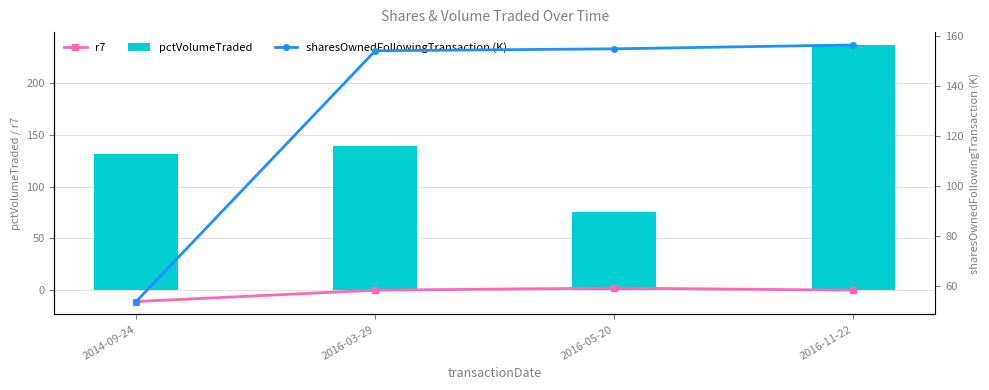

Are the bars grouped side by side (vs. stacked)?

Yes